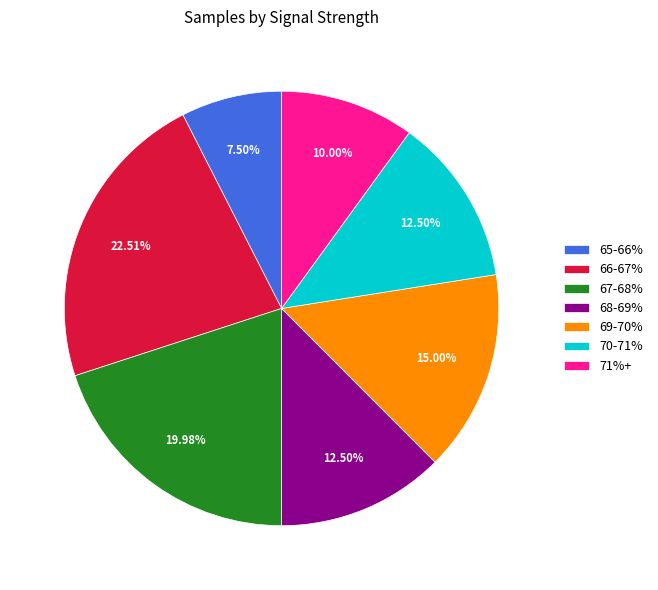

Approximately how many times larger is the value at 65-66% compared to 67-68%?

0.4